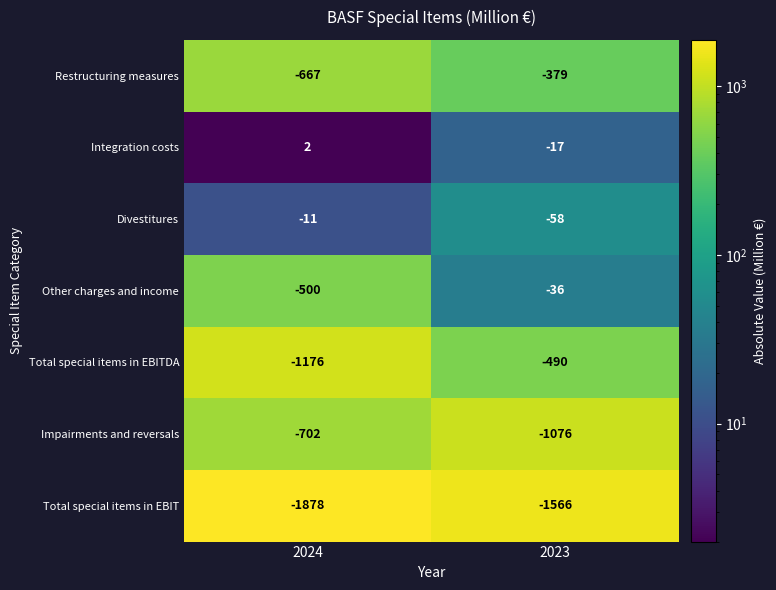

What is the total value across all series at 2024?

-4932